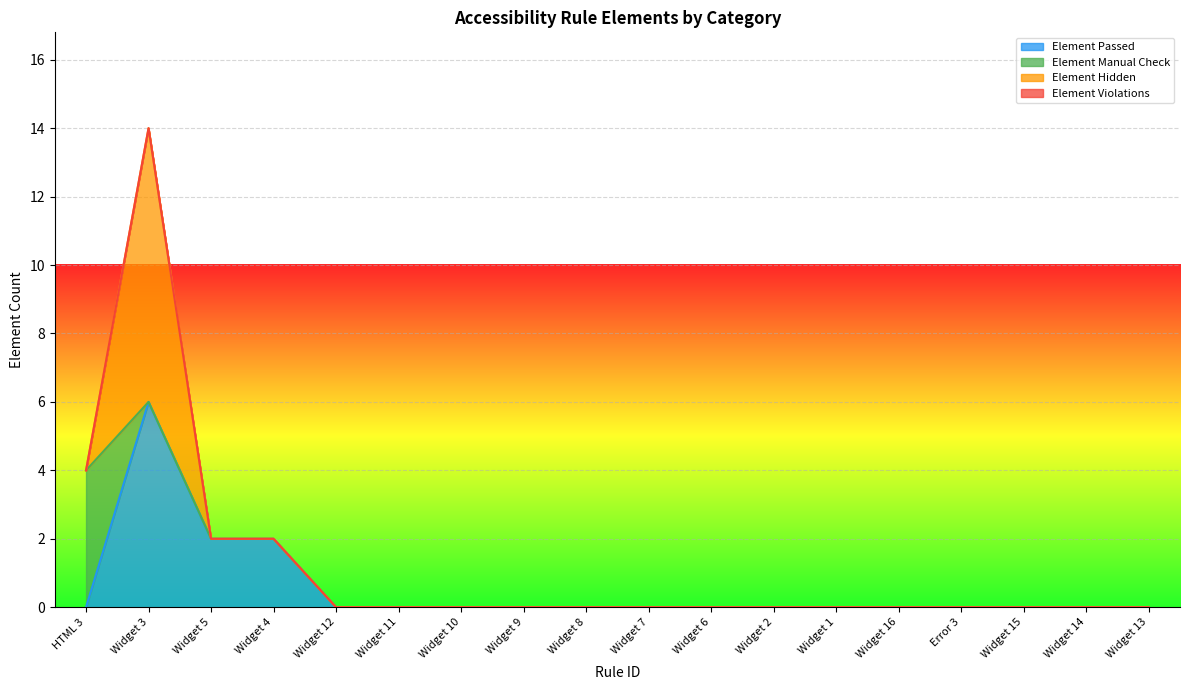

Does the chart display data point markers on the line(s)?

No